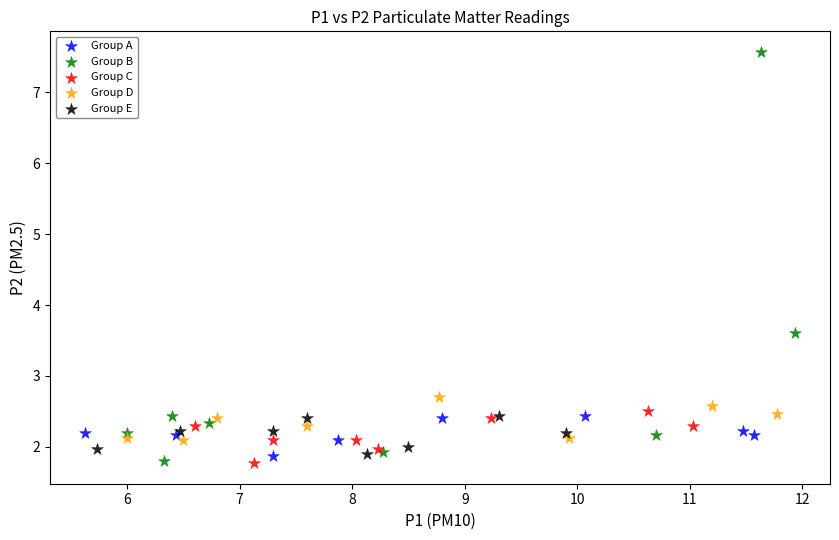

Which series reaches the maximum Y coordinate?

Group B